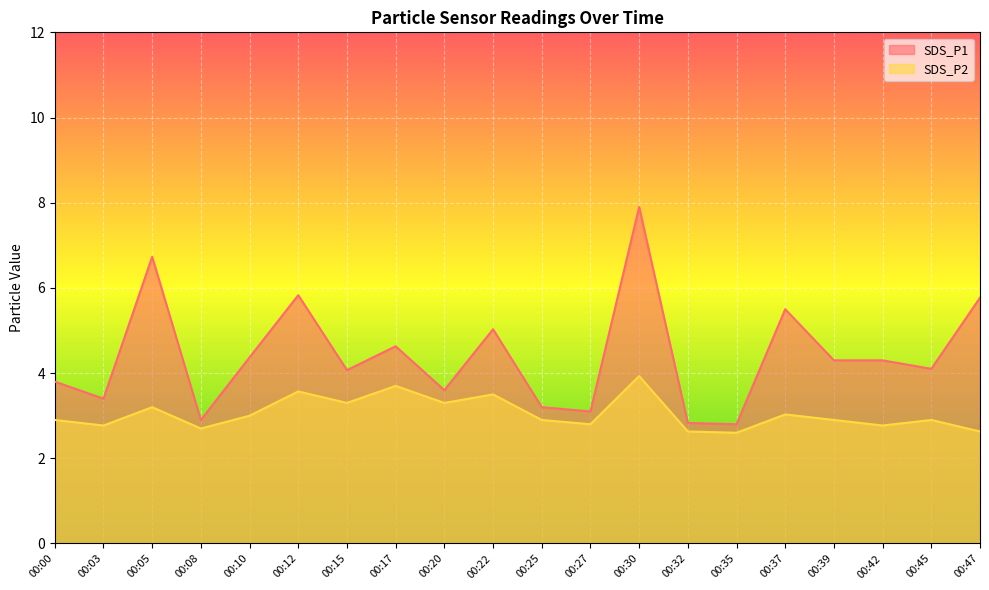

What is the value of the SDS_P1 point at the 1st from the left?

3.8